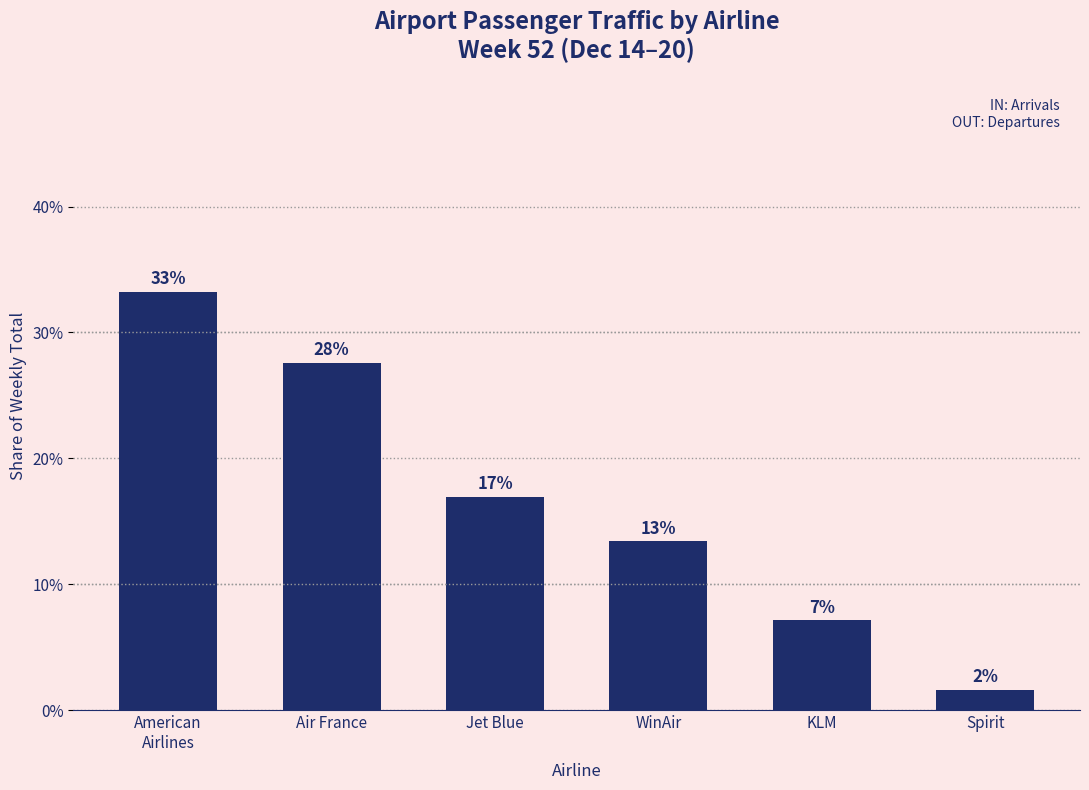

Reading right to left, what are all the values shown in this chart?

1.7	7.2	13.4	17.0	27.6	33.2